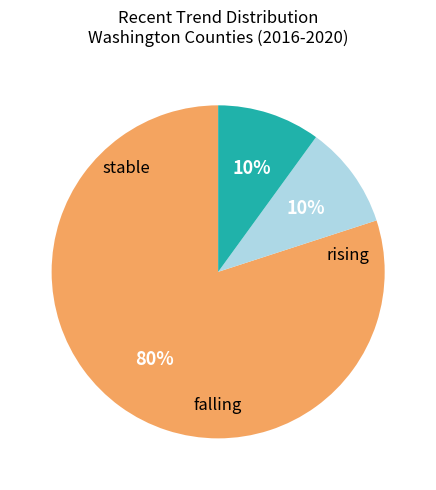

To the nearest percent, what is the average slice percentage?

33%